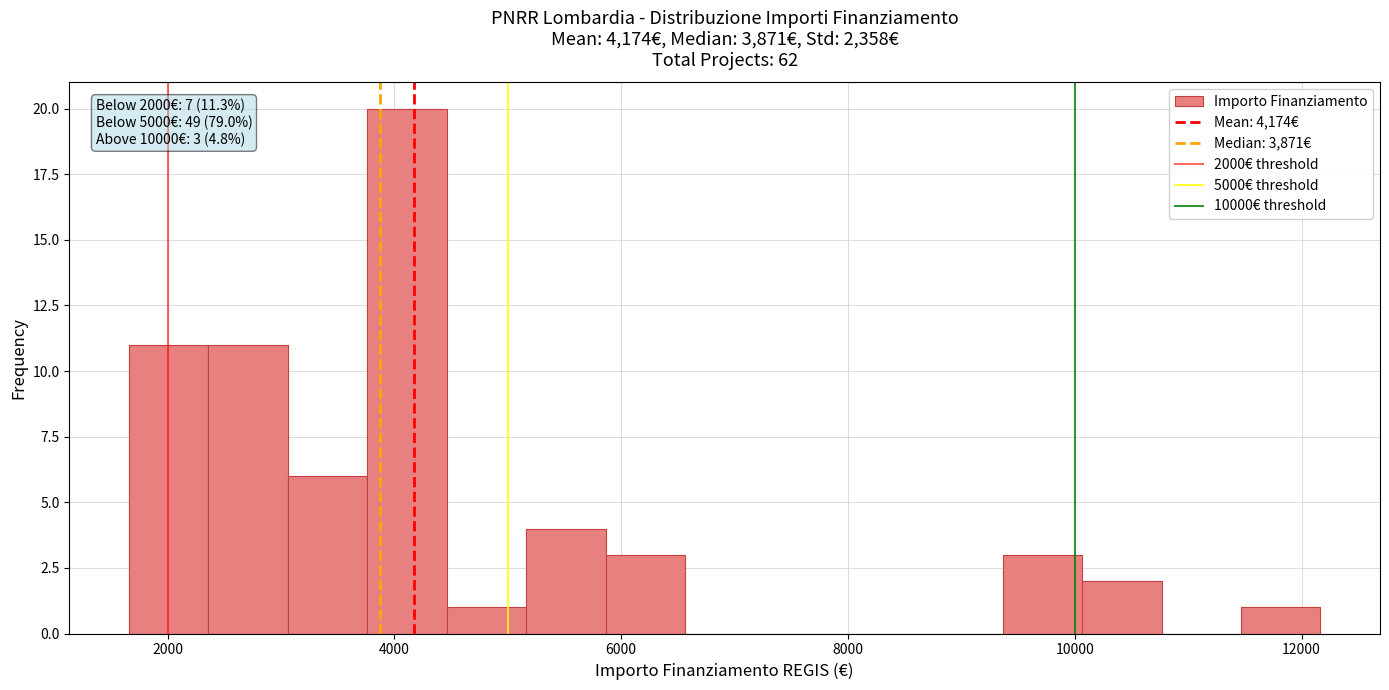

Around what value on the x-axis is the tallest bar? Give the approximate position of its centre, as read against the axis.

4200